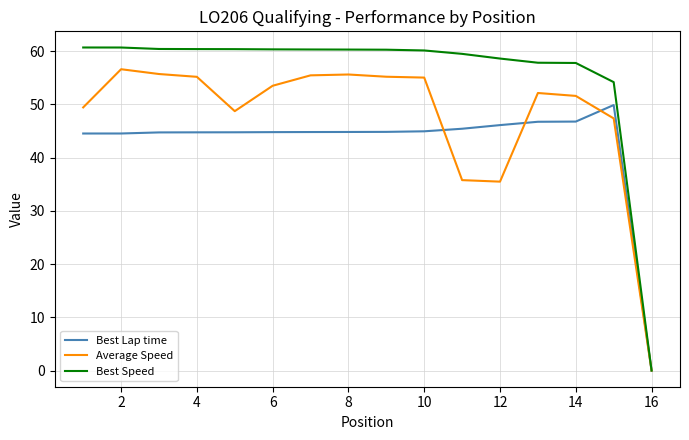

Rank the series by their maximum value, from highest to lowest.

Best Speed, Average Speed, Best Lap time